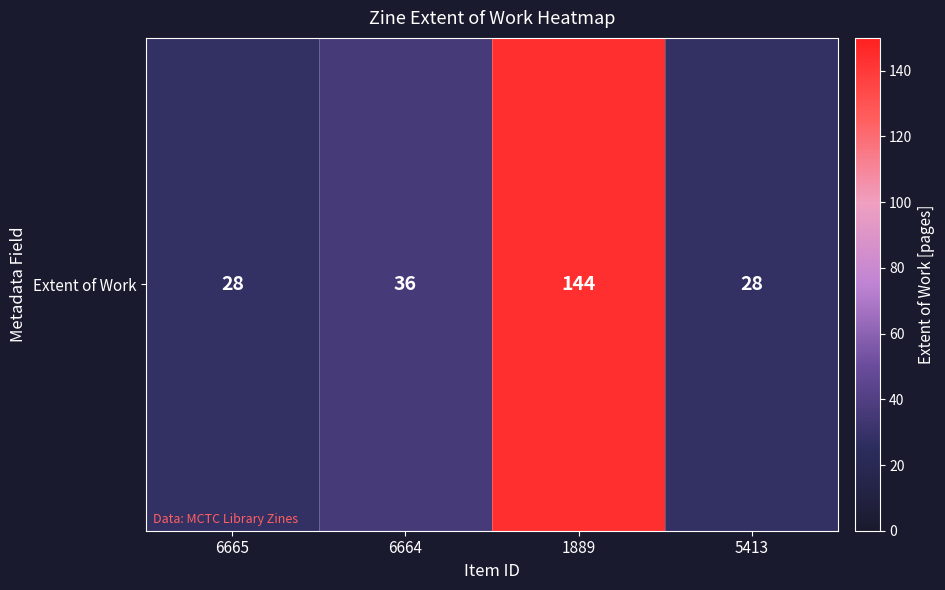

Count the number of data series in this chart.

1